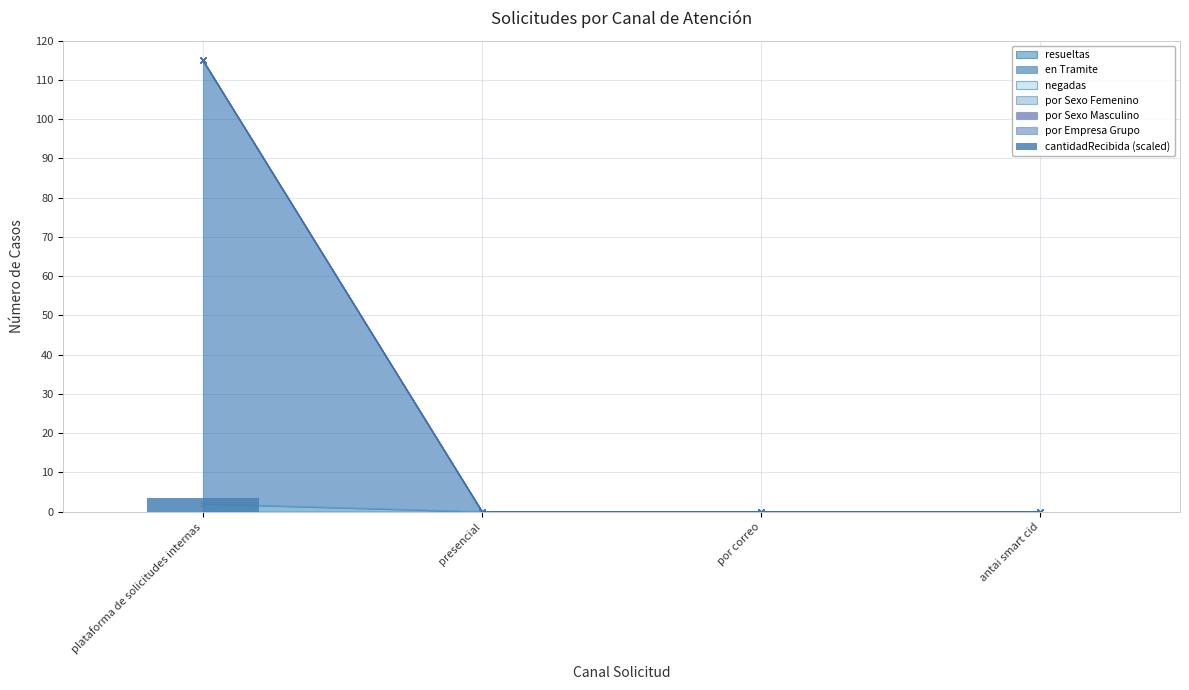

What is the sum of all values?

3.4